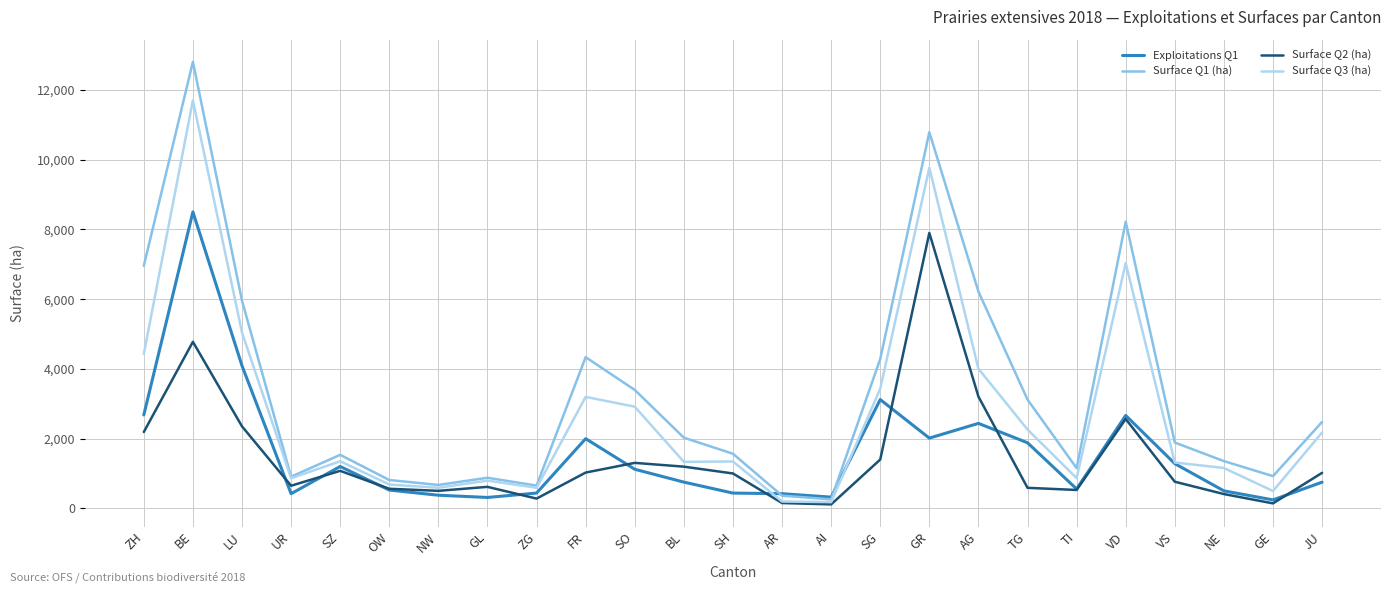

What is the difference between the maximum and second lowest values in the Surface Q3 (ha) series?

11510.2